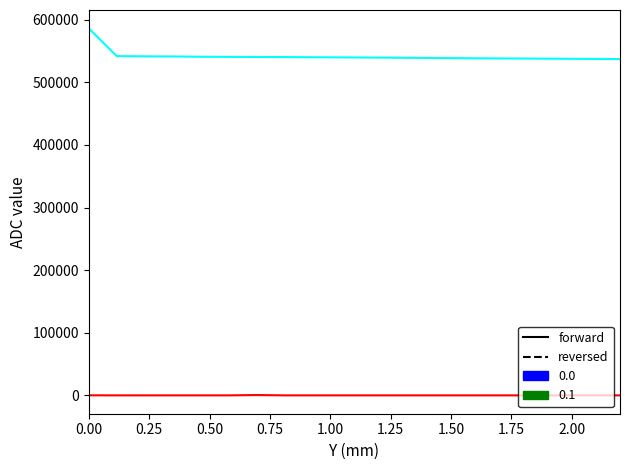

What is the greatest value displayed?

586121.0